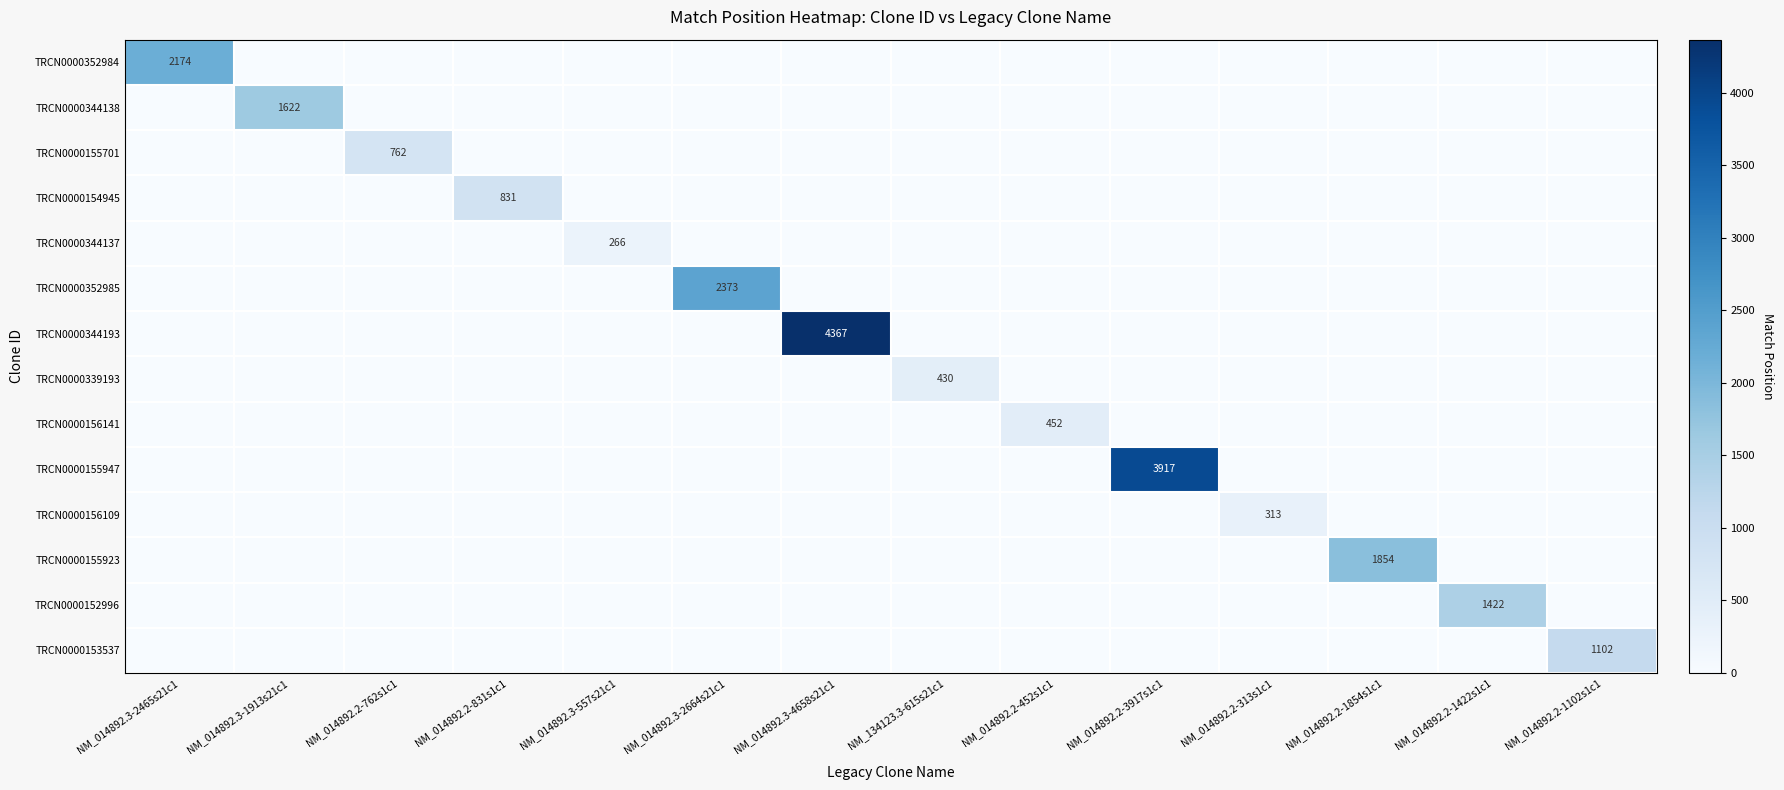

How many categories are shown in the chart?

14